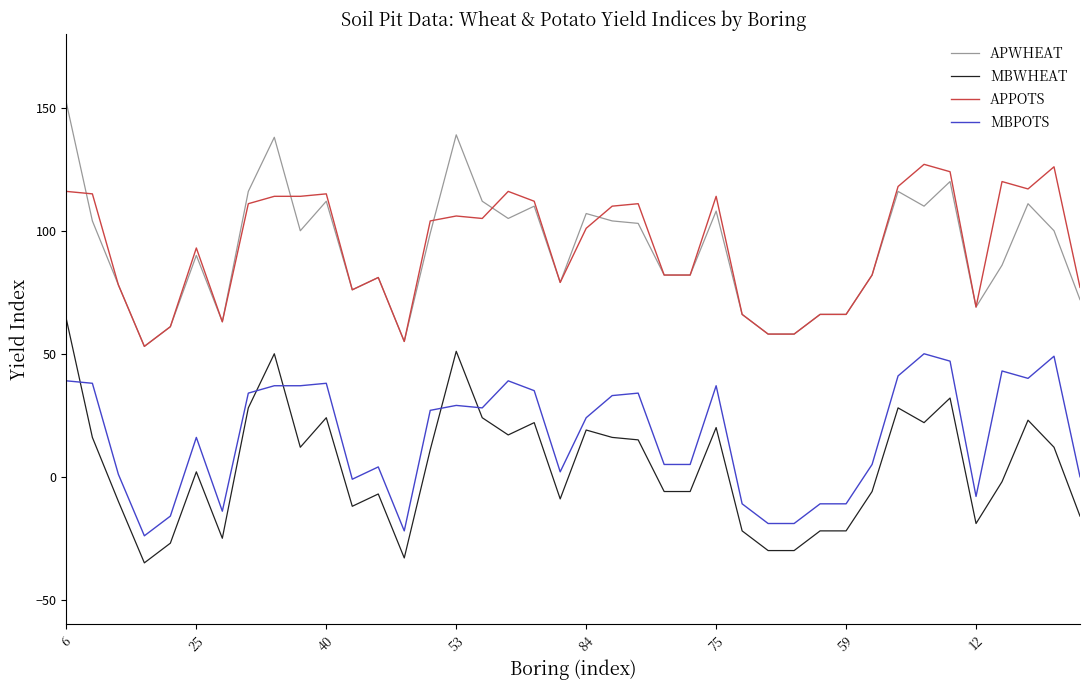

What is the average value of the APPOTS series?

94